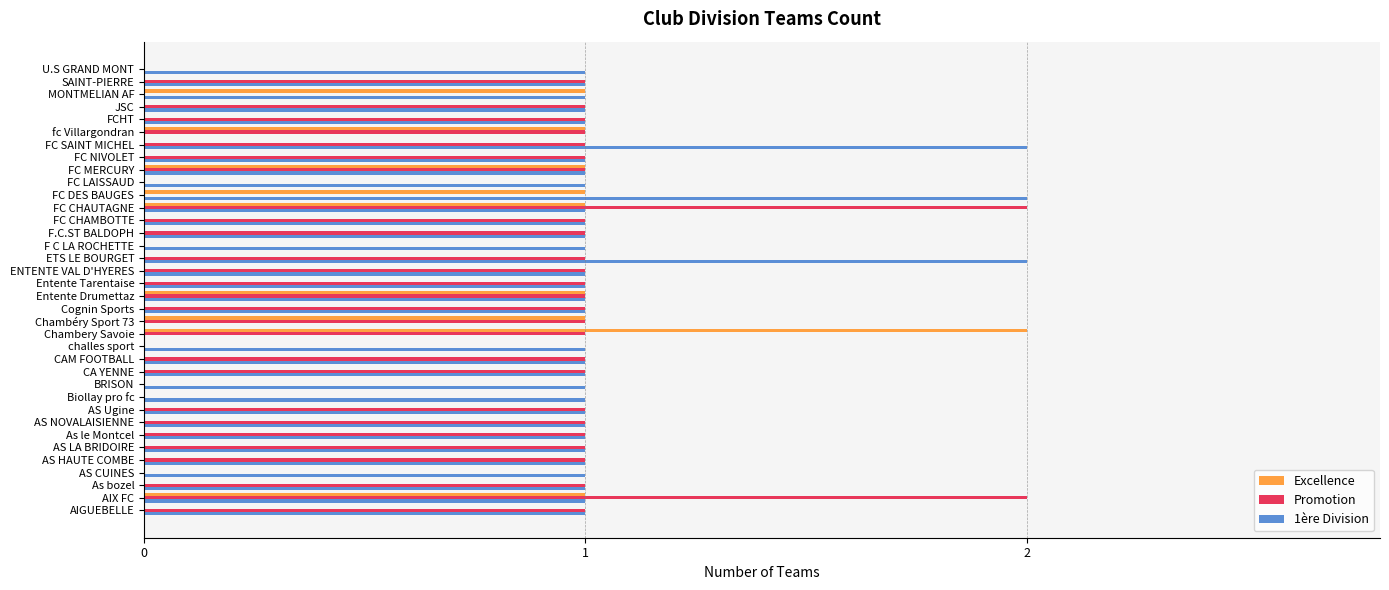

Is it true that 1ère Division equals 0 at FC LAISSAUD?

False